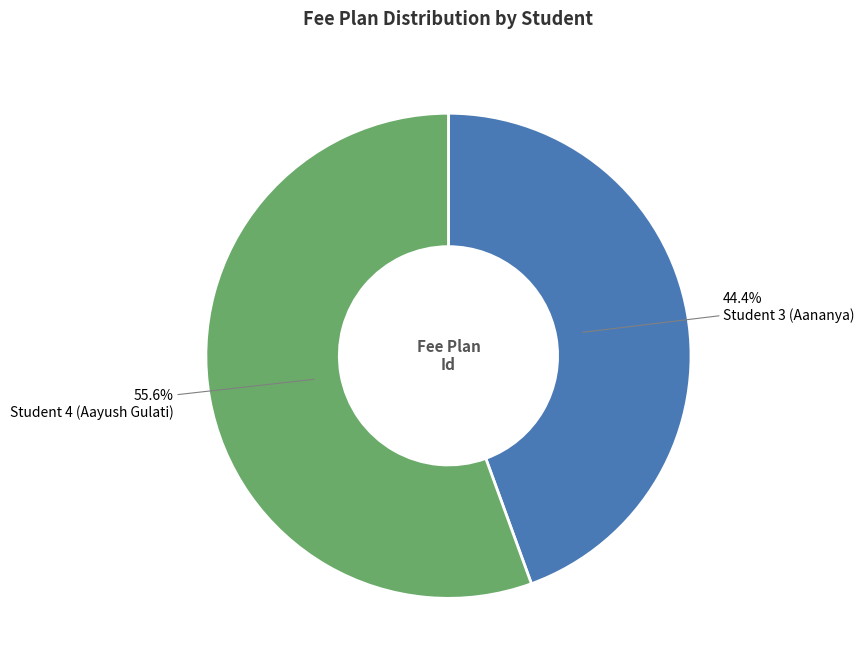

Is there any slice that represents more than half of the pie?

Yes